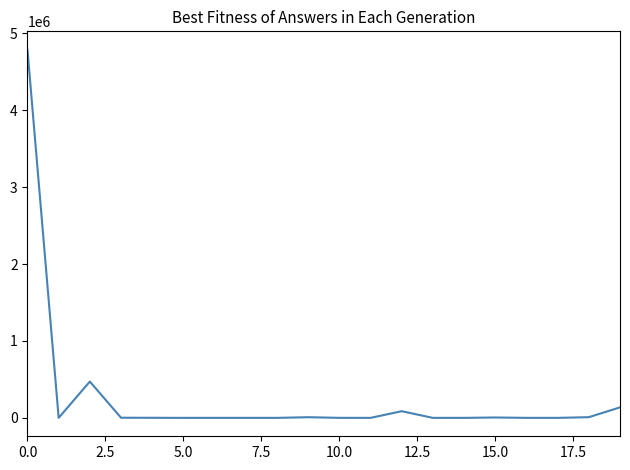

What is the difference between the maximum and minimum values?

4785997.5